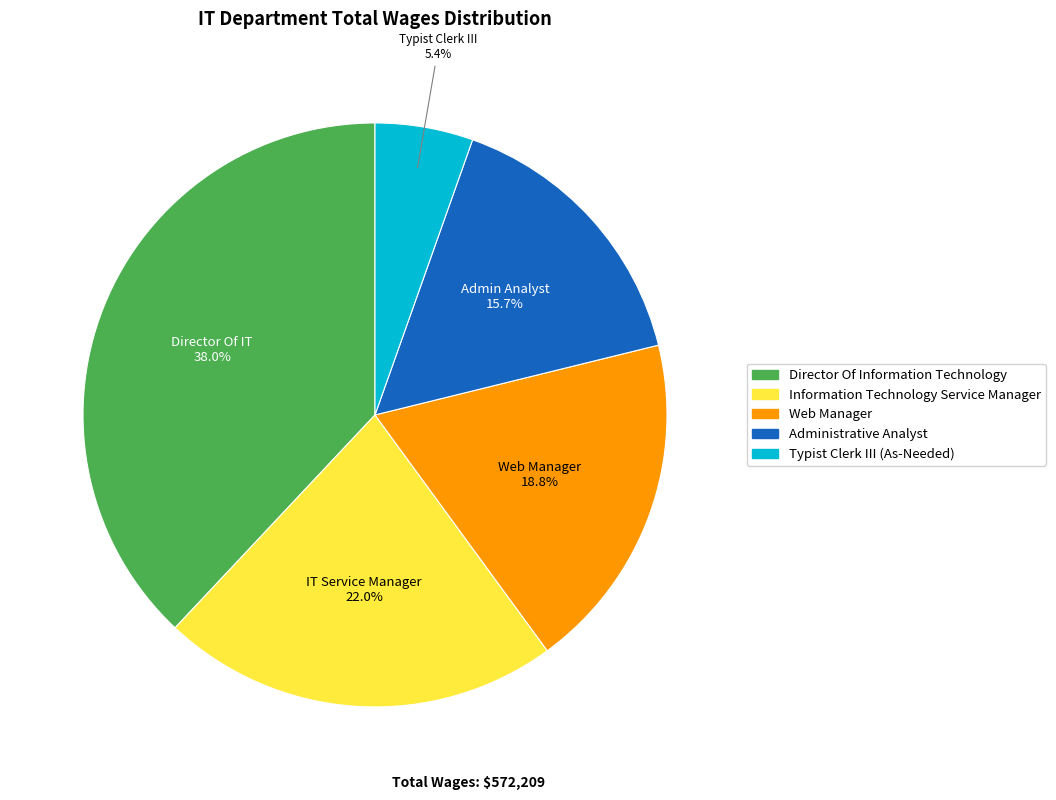

What is the smallest slice in the pie chart?

Typist Clerk III (As-Needed)